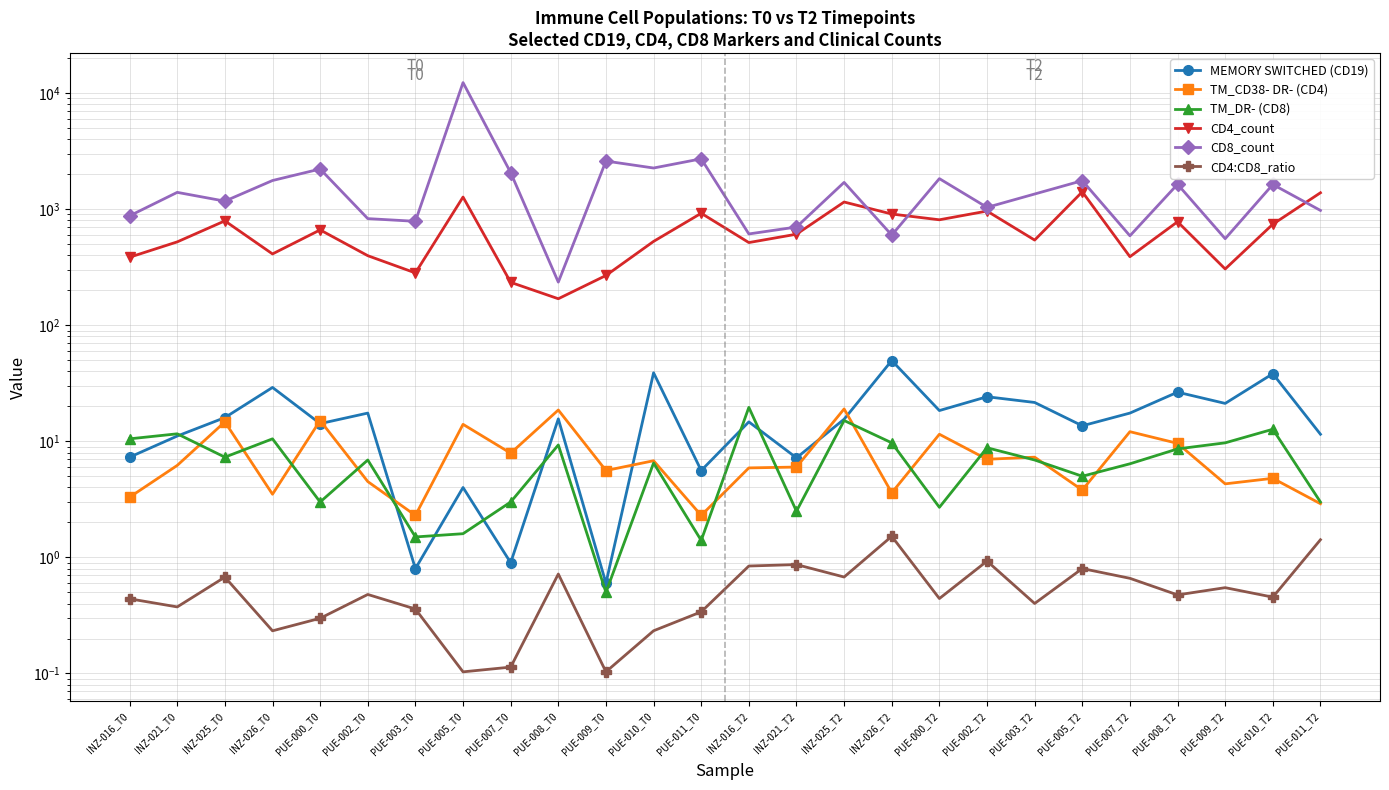

What is the label of the 11th point from the right?

INZ-025_T2